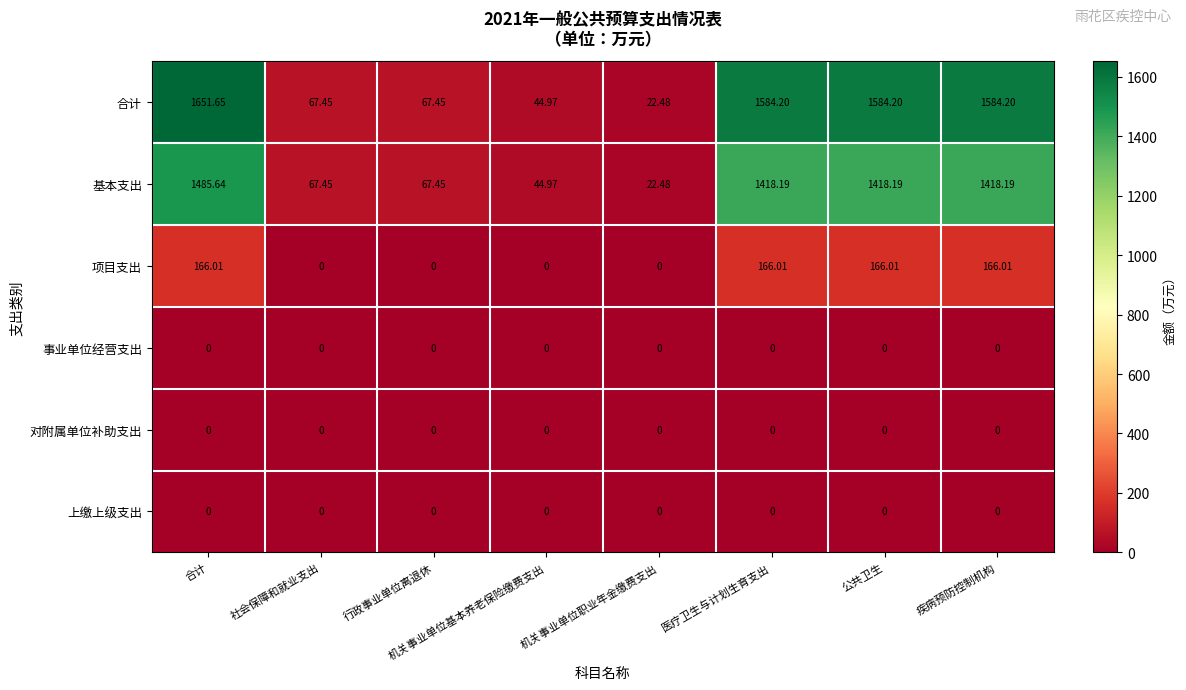

How many data points does each series have?

8